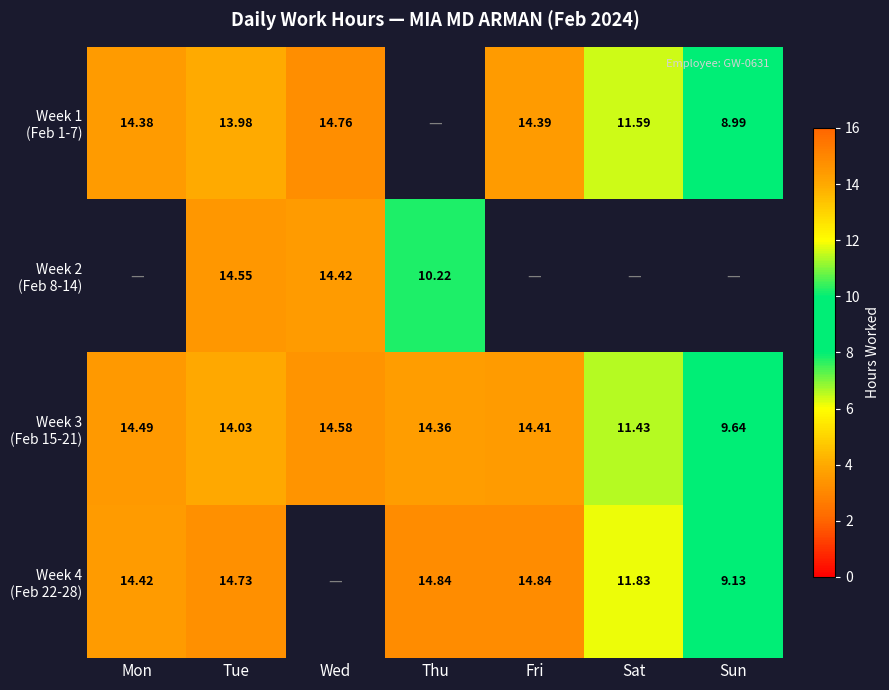

What is the maximum value shown in the chart?

14.8